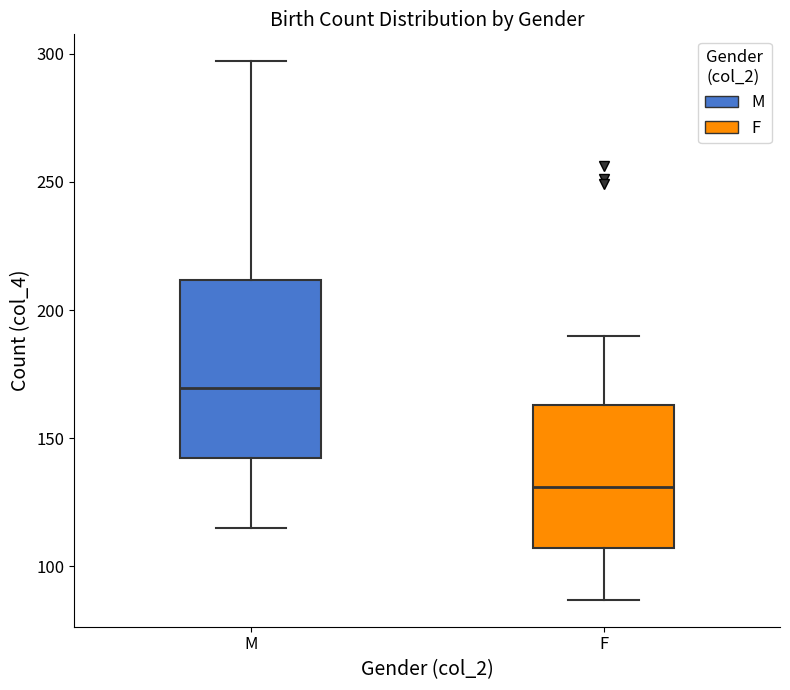

Reading left to right, read every box against the y-axis: the position of its median line, the range the box covers, and the ends of its whiskers. The values are not printed on the chart, so give them approximately, as read against the axis.

M: median 170, box 140 to 210, whiskers 115 to 295
F: median 130, box 105 to 165, whiskers 85 to 190